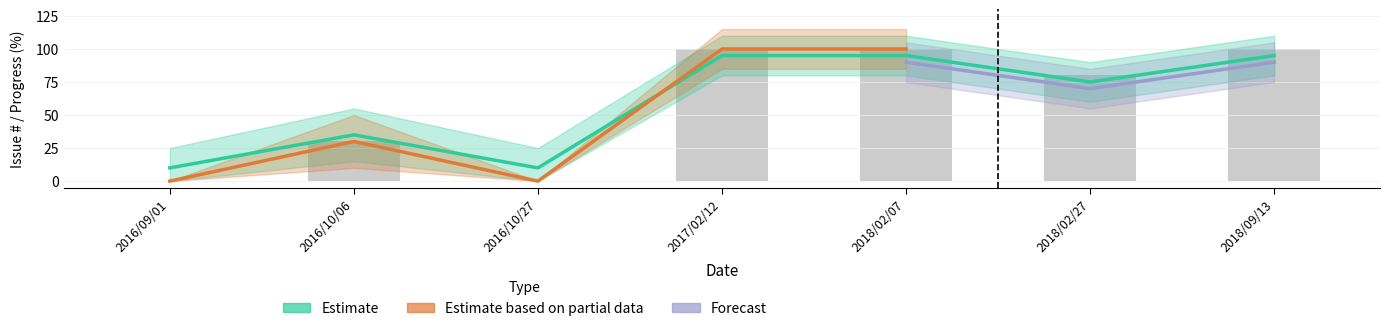

Are the bars horizontal?

No